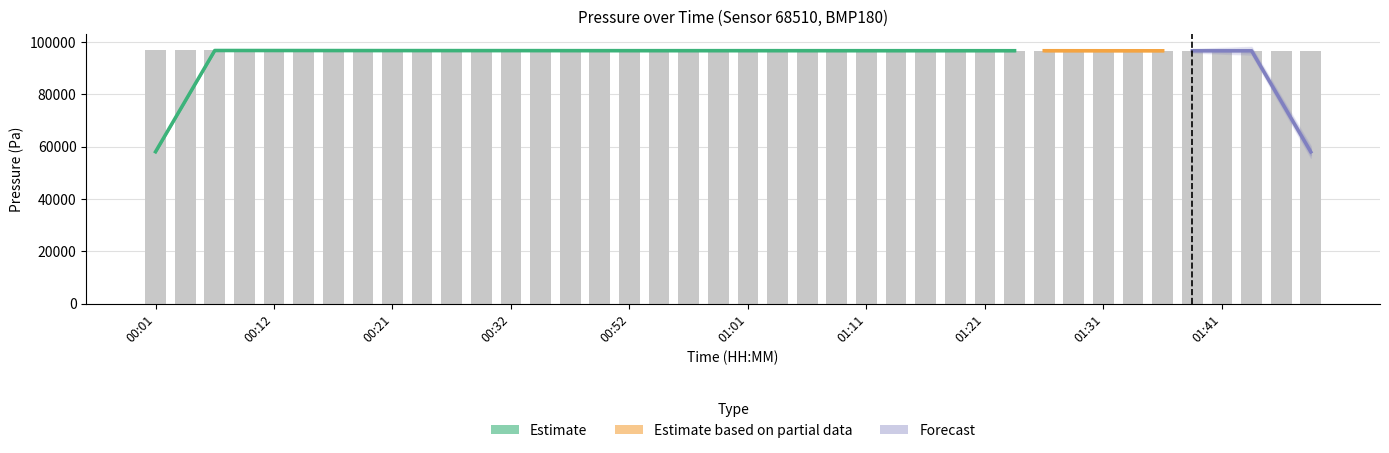

Reading left to right, list all the values displayed in this chart.

00:01=96842.8	00:04=96843.4	00:07=96838.2	00:09=96841.0	00:12=96829.2	00:14=96824.6	00:16=96816.8	00:19=96815.2	00:21=96804.2	00:24=96803.2	00:27=96800.0	00:29=96802.6	00:32=96801.6	00:43=96799.8	00:46=96783.4	00:49=96772.2	00:52=96770.0	00:54=96777.4	00:56=96780.0	00:59=96776.0	01:01=96773.4	01:04=96770.8	01:06=96771.2	01:09=96767.0	01:11=96764.0	01:14=96763.2	01:16=96761.0	01:18=96760.2	01:21=96759.8	01:23=96757.0	01:26=96747.6	01:28=96742.2	01:31=96742.4	01:33=96732.0	01:36=96730.6	01:38=96723.6	01:41=96723.0	01:43=96716.2	01:46=96712.6	01:48=96711.2